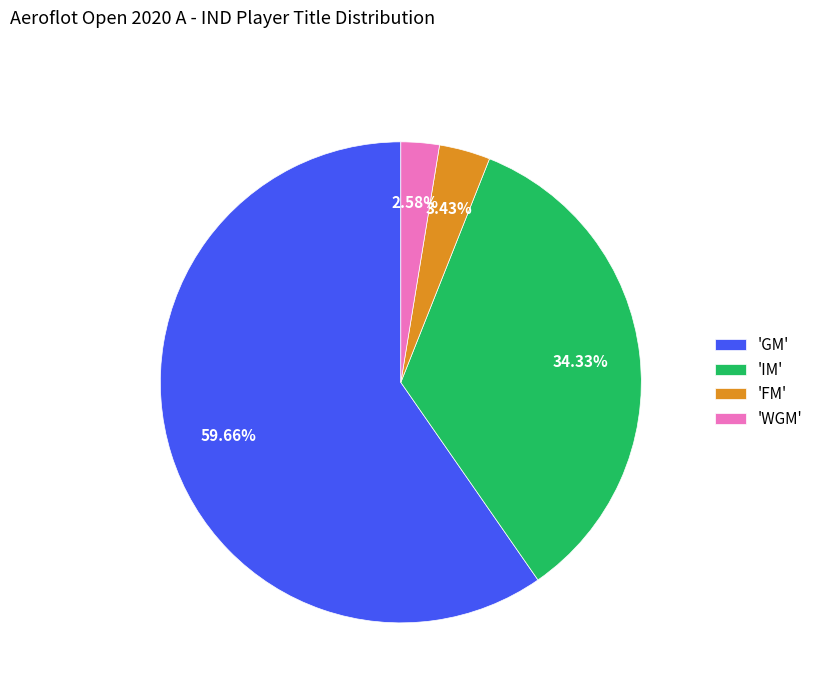

Between 'IM' and 'GM', which is larger?

'GM'